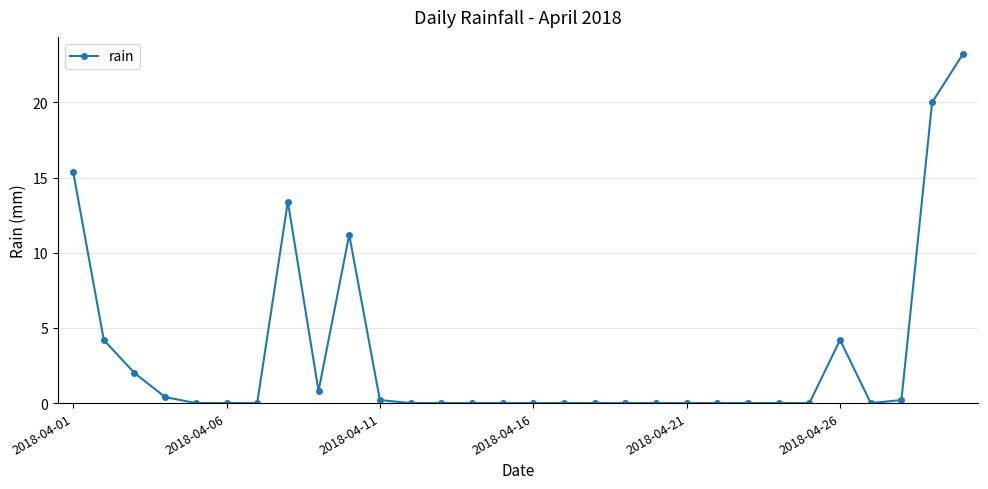

Does the chart display data point markers on the line(s)?

Yes